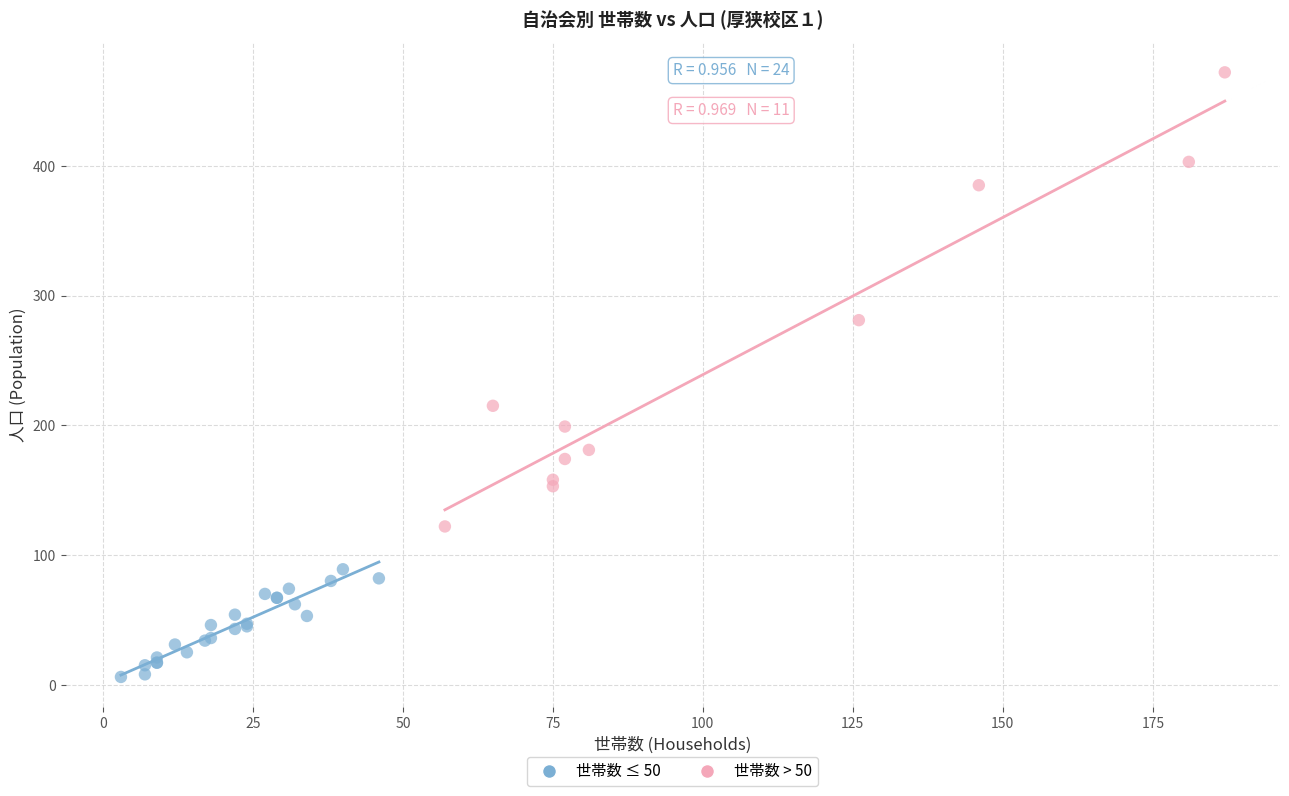

Which series contains the lowest Y value?

世帯数 ≤ 50